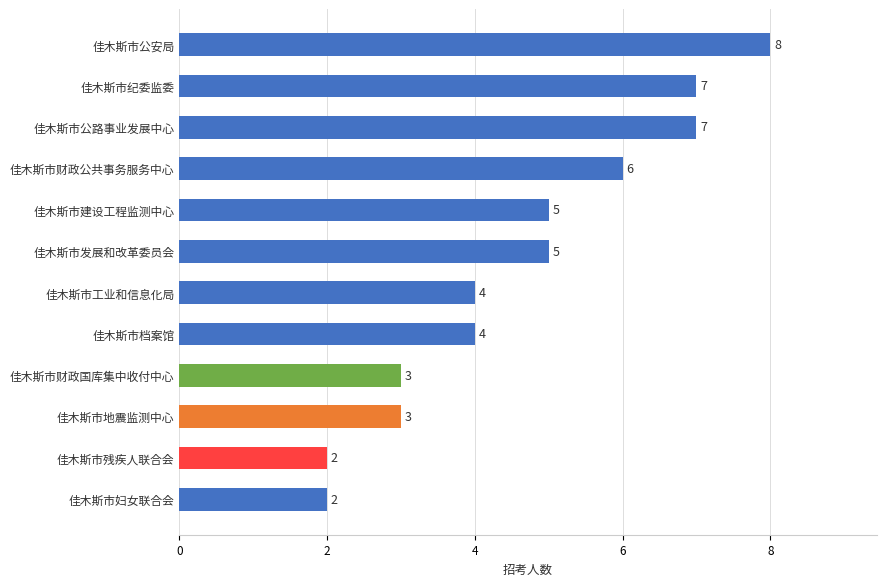

What is the change in value from 佳木斯市档案馆 to 佳木斯市公安局?

+4